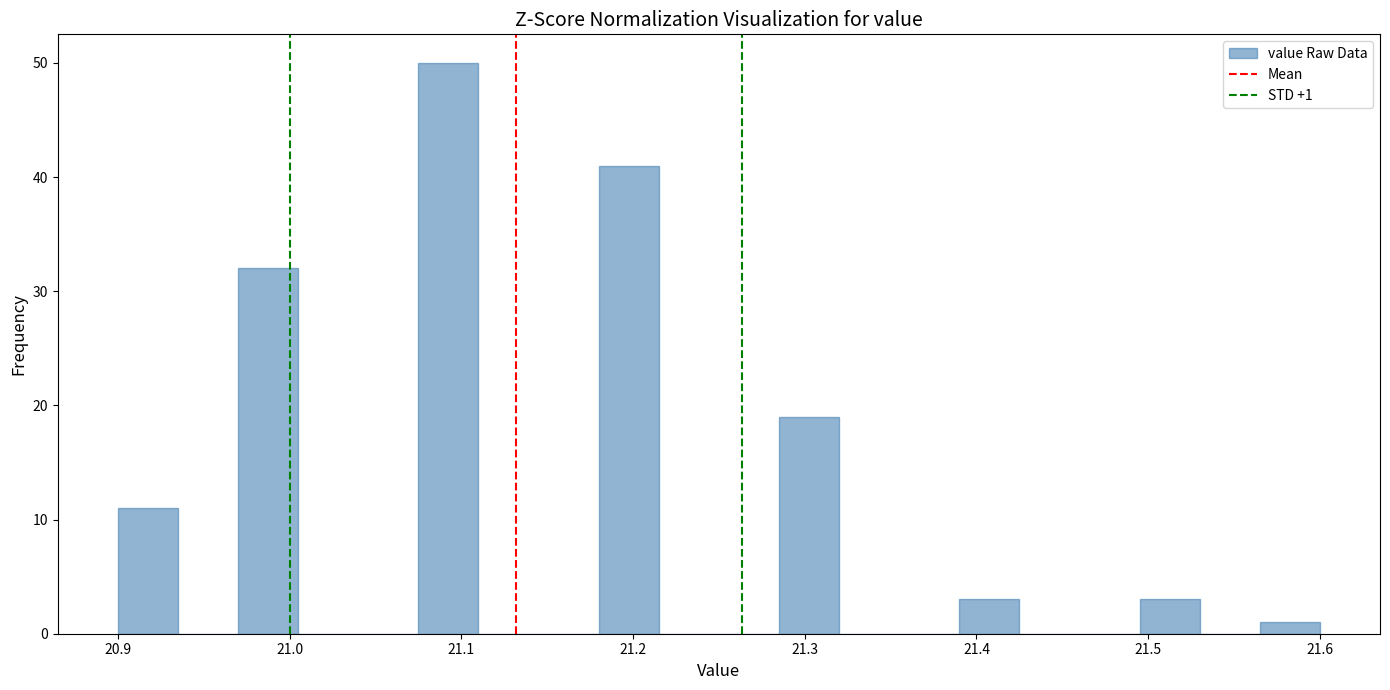

Read against the x-axis, roughly where is the centre of the tallest bar?

21.09